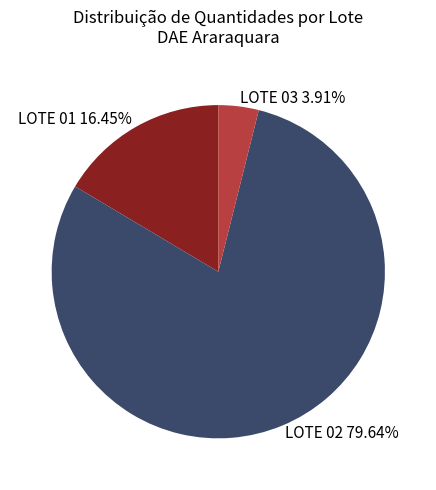

Is the sum of LOTE 01 16.45% and LOTE 02 79.64% greater than half?

Yes